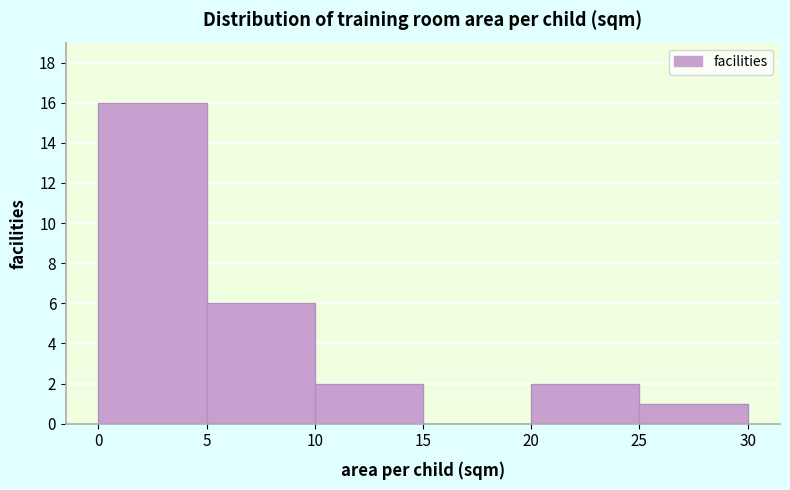

Over which range of the x-axis is the bar tallest?

0 to 5